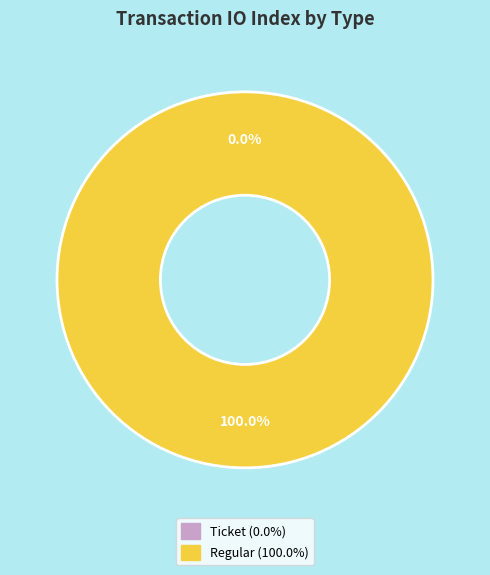

Is Regular the majority of the pie?

Yes